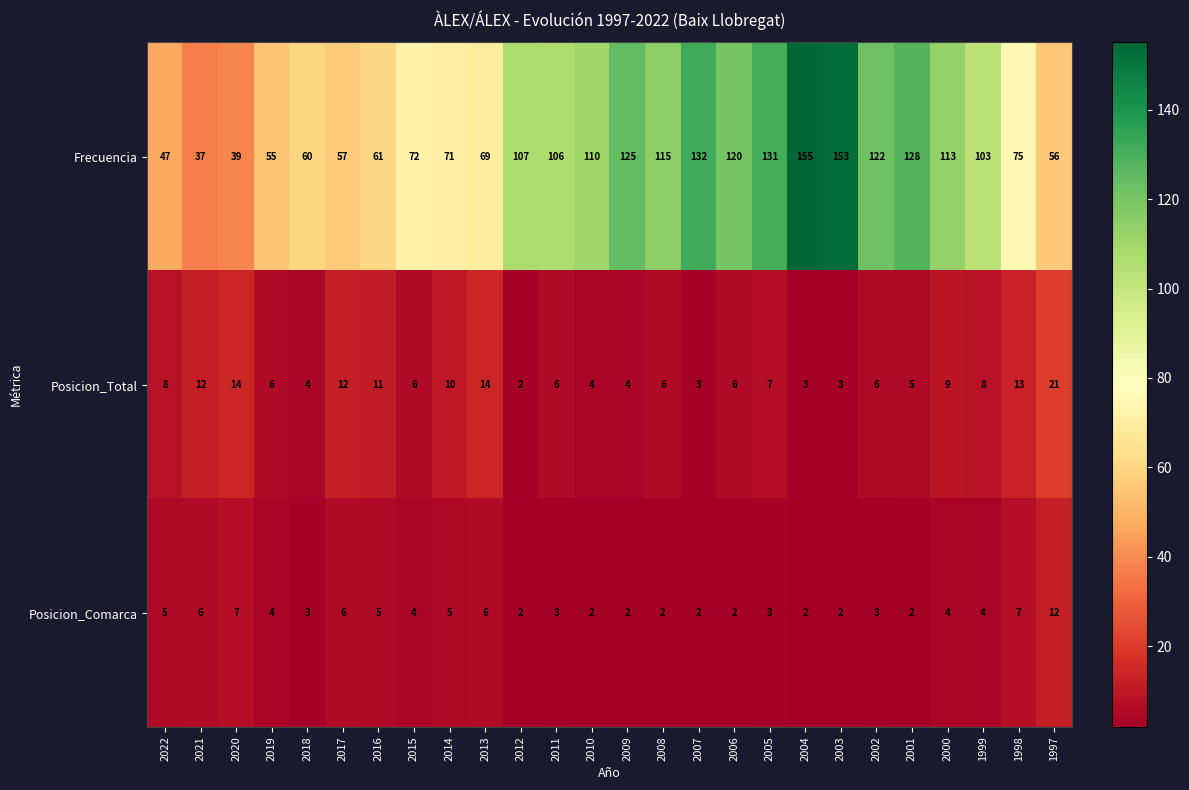

Which series has the widest spread of values?

Frecuencia